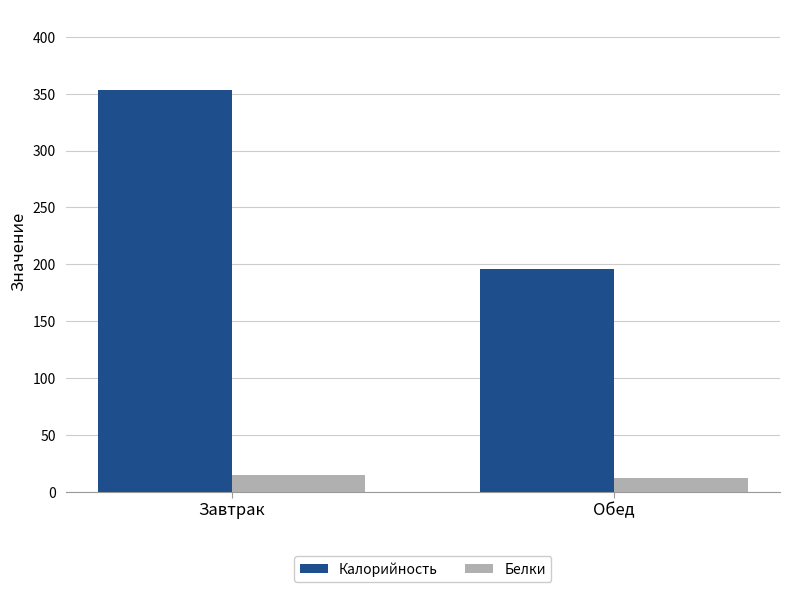

What position from the left is Обед?

2